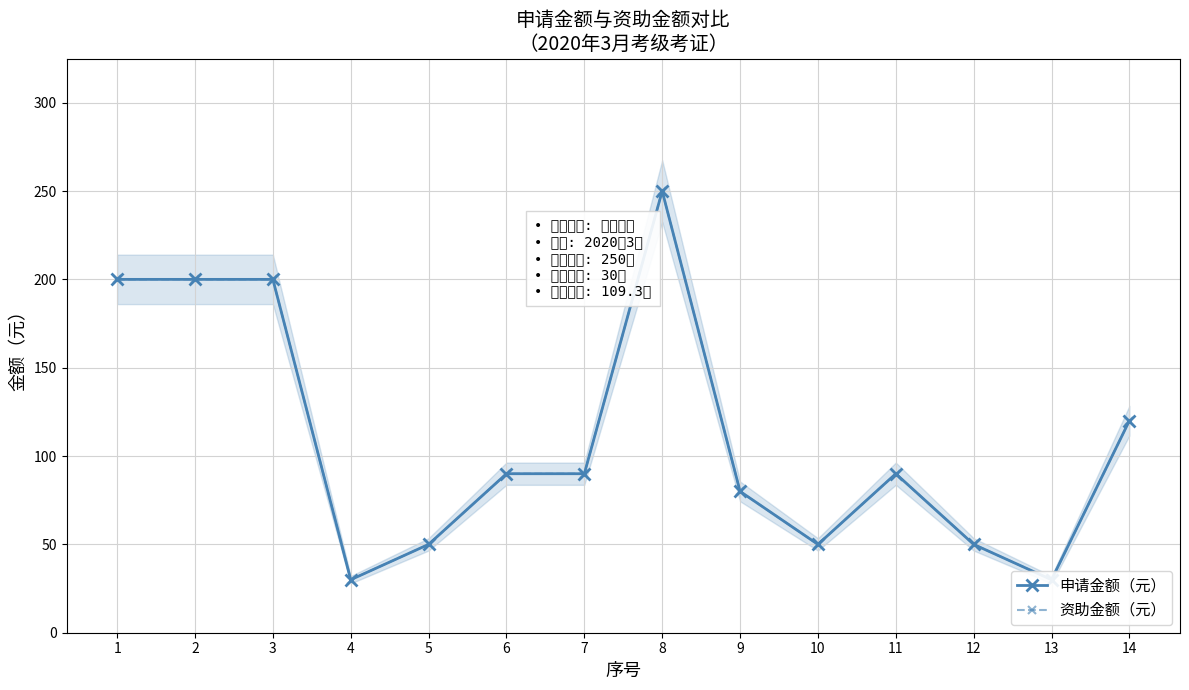

At which label does 资助金额（元） first exceed 90?

1